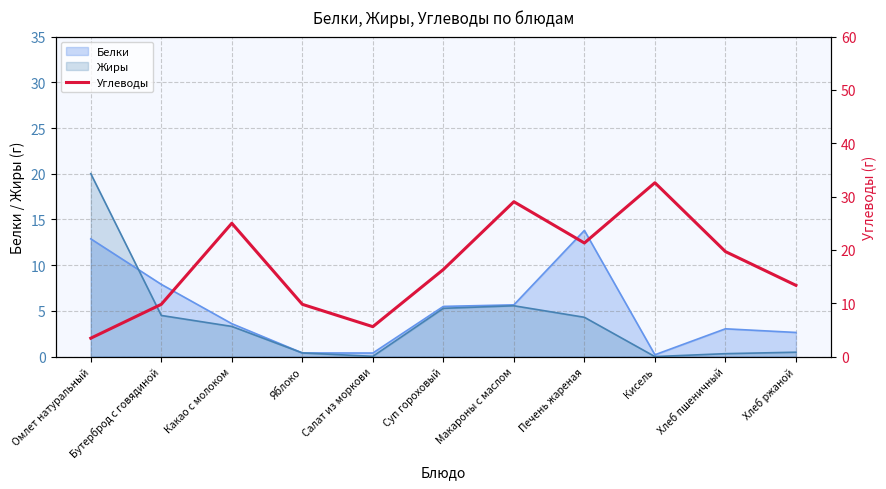

Between Какао с молоком and Макароны с маслом, which is larger?

Макароны с маслом